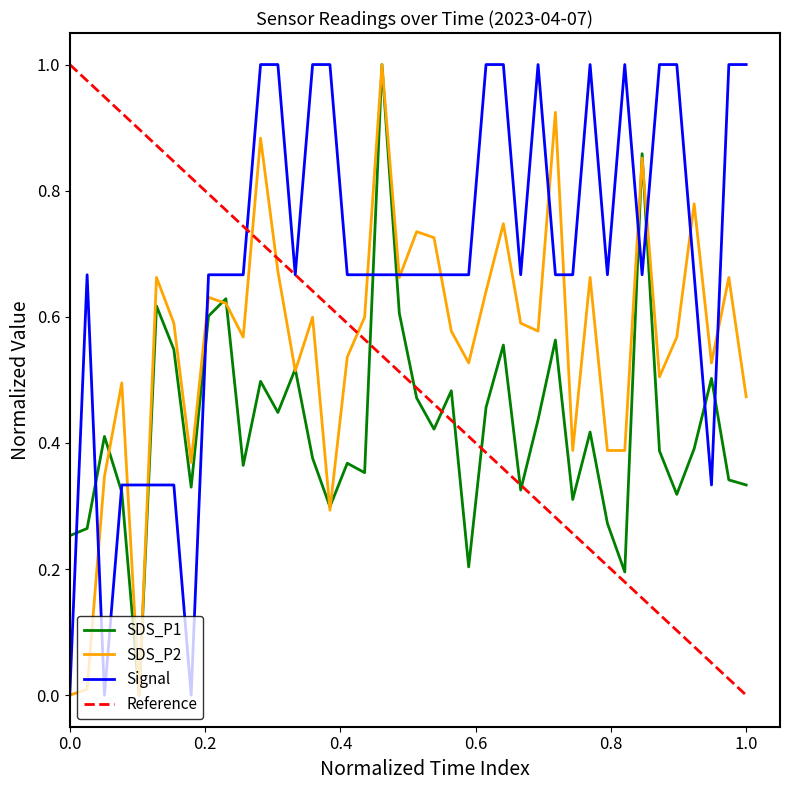

How many values in the SDS_P1 series exceed 0?

39